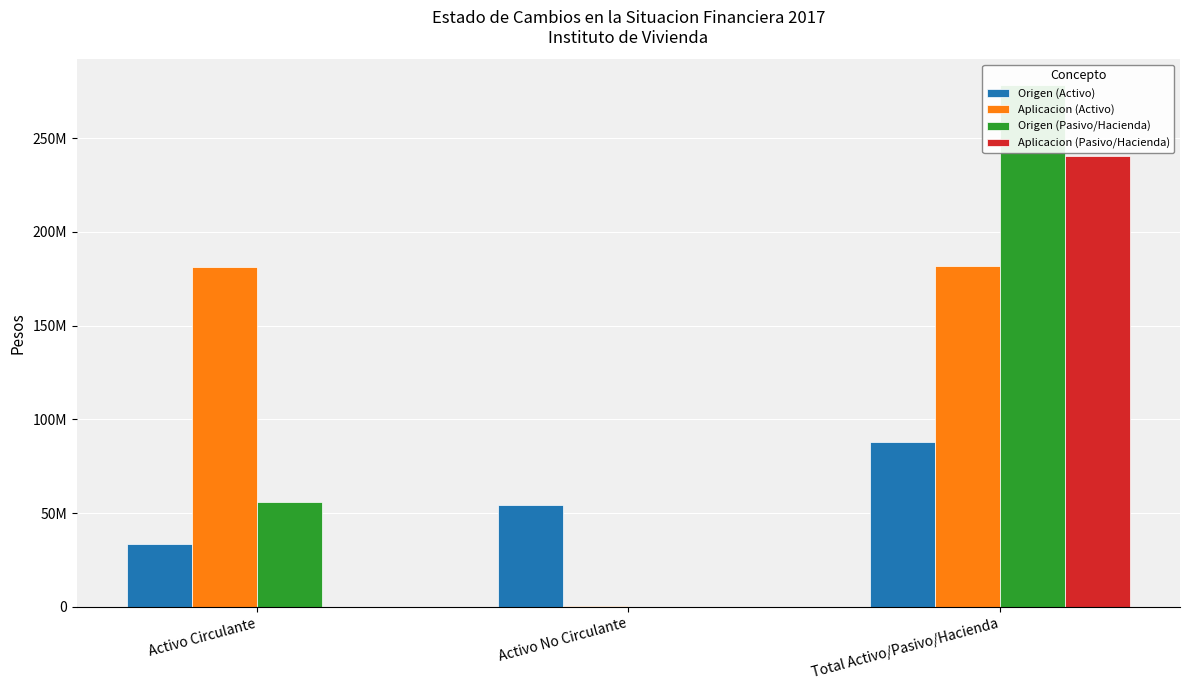

True or false: Aplicacion (Activo) has a value of 181660039.6 at Total Activo/Pasivo/Hacienda.

True